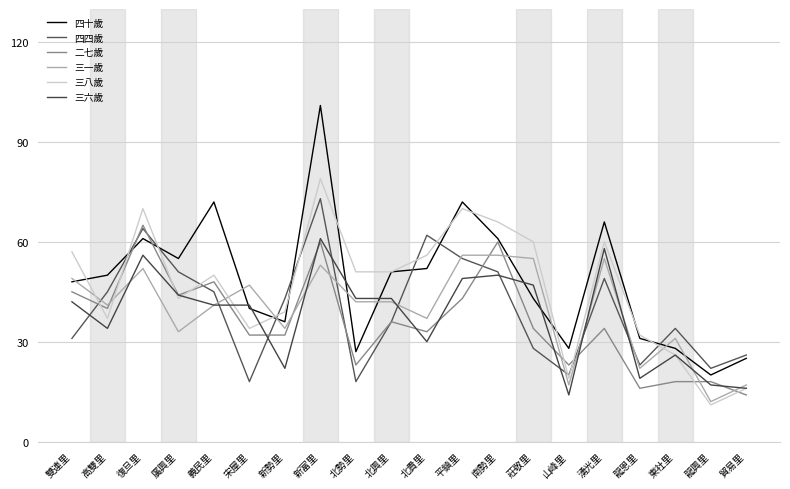

At which label does 三八歲 reach its minimum?

龍興里